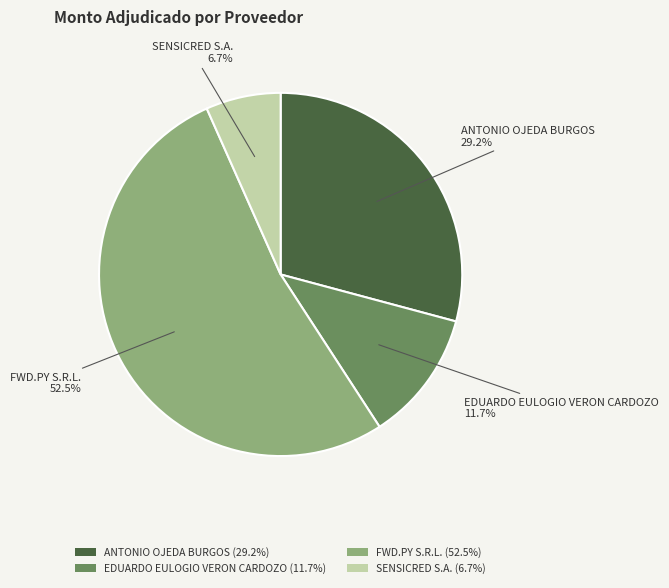

What percentage is the ANTONIO OJEDA BURGOS slice, to the nearest percent?

29%